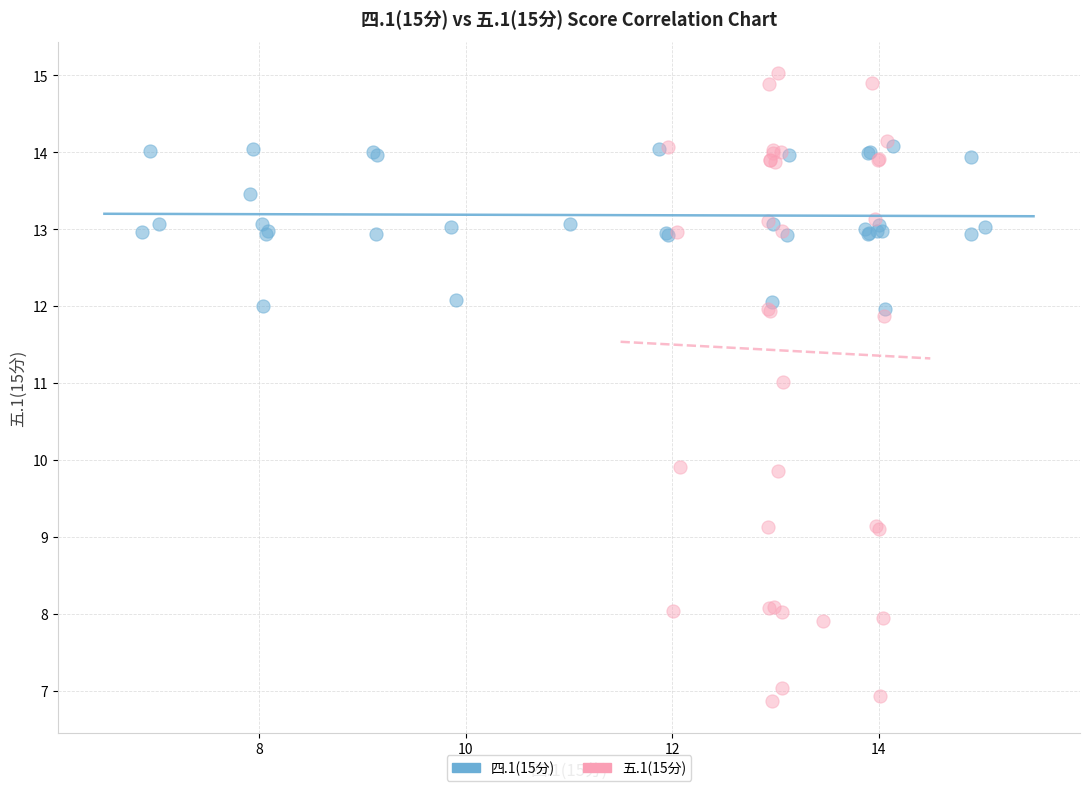

What are all the series names shown in the legend?

四.1(15分), 五.1(15分)